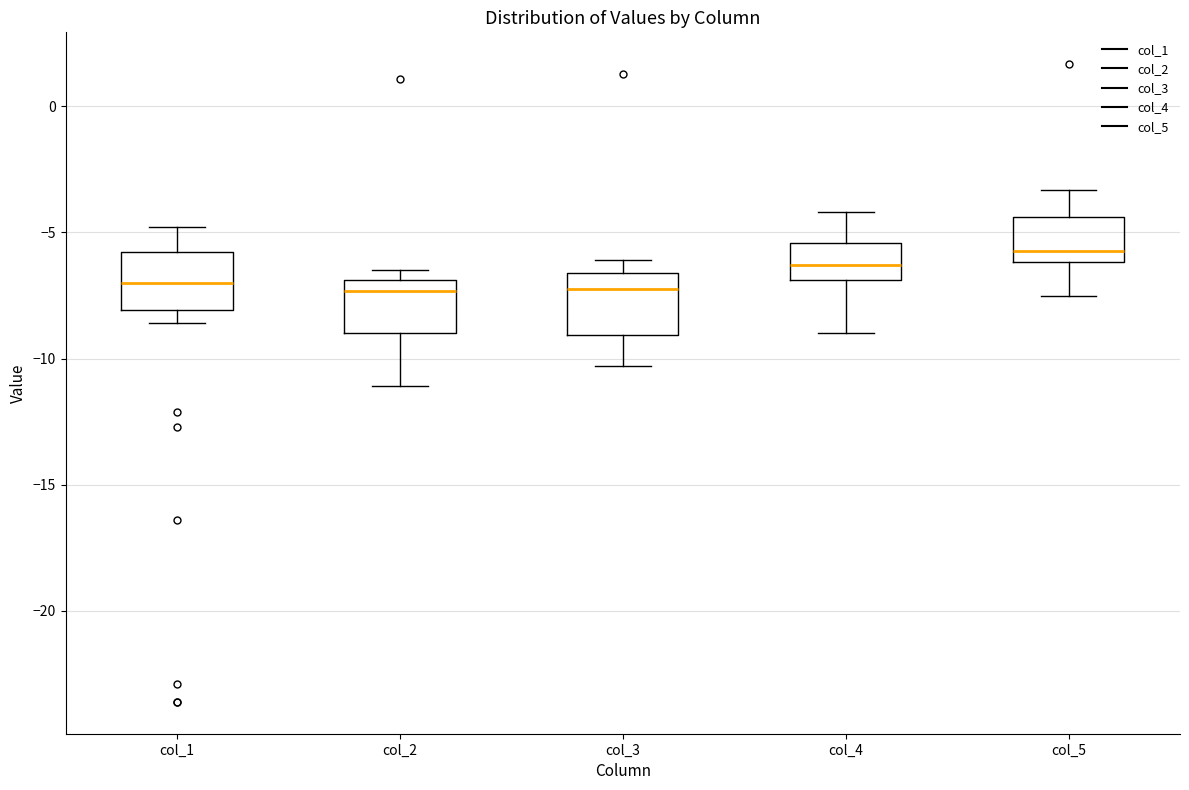

Where does the lower whisker of the box for col_4 end on the y-axis? The values are not printed on the chart, so give them approximately, as read against the axis.

-9.0